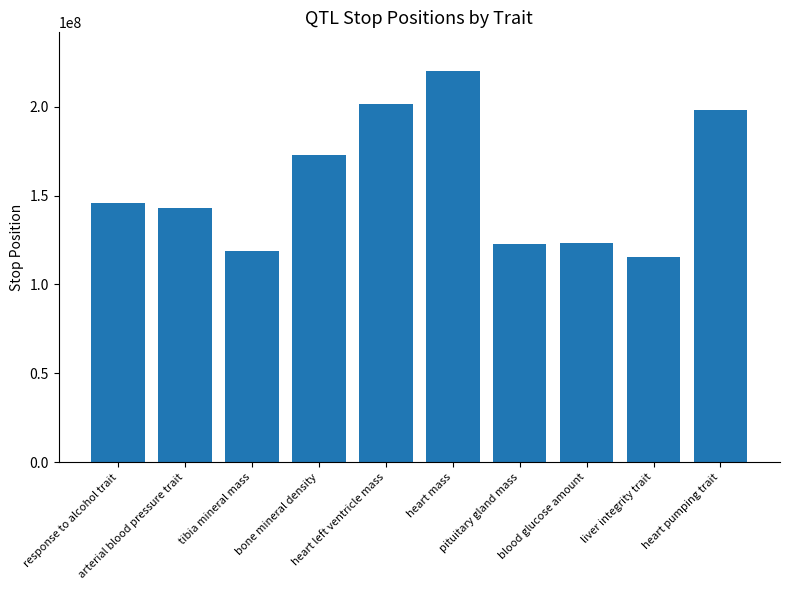

What is the average value?

156188805